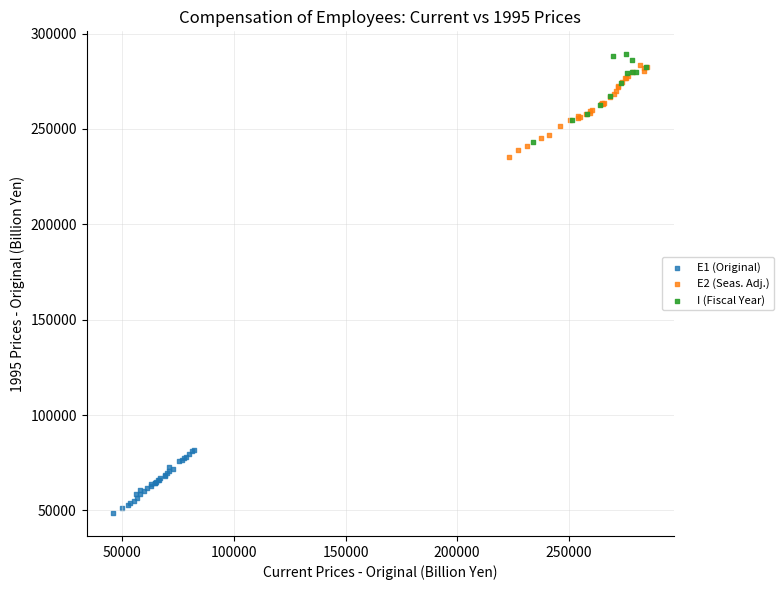

Which series reaches the minimum Y coordinate?

E1 (Original)